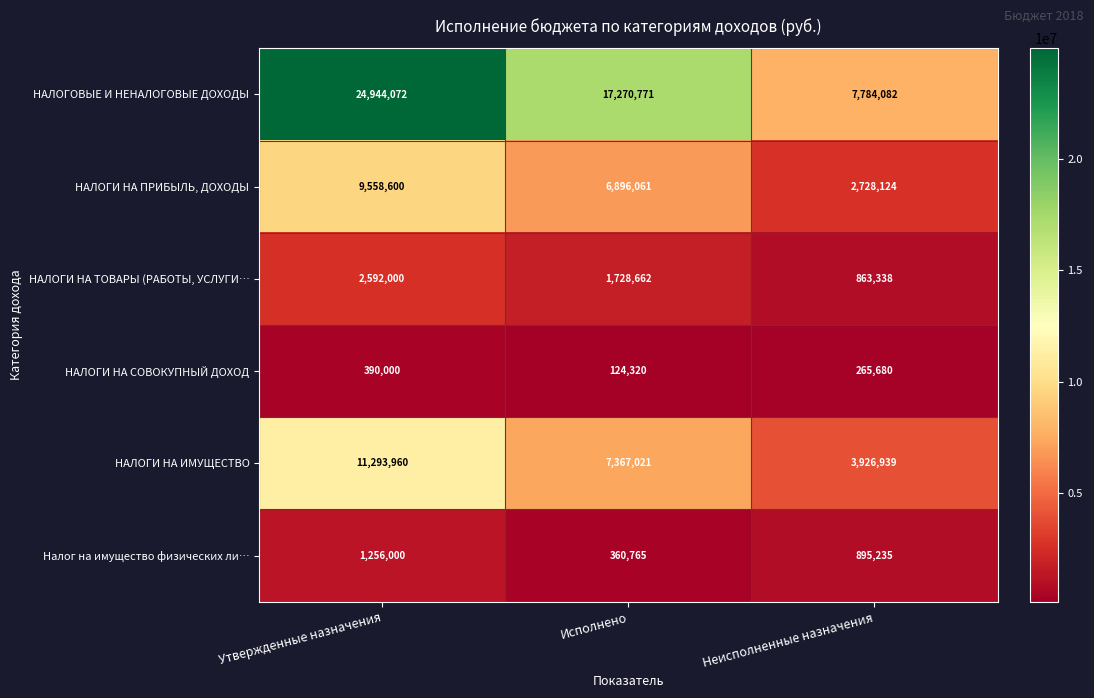

How many categories are shown in the chart?

3